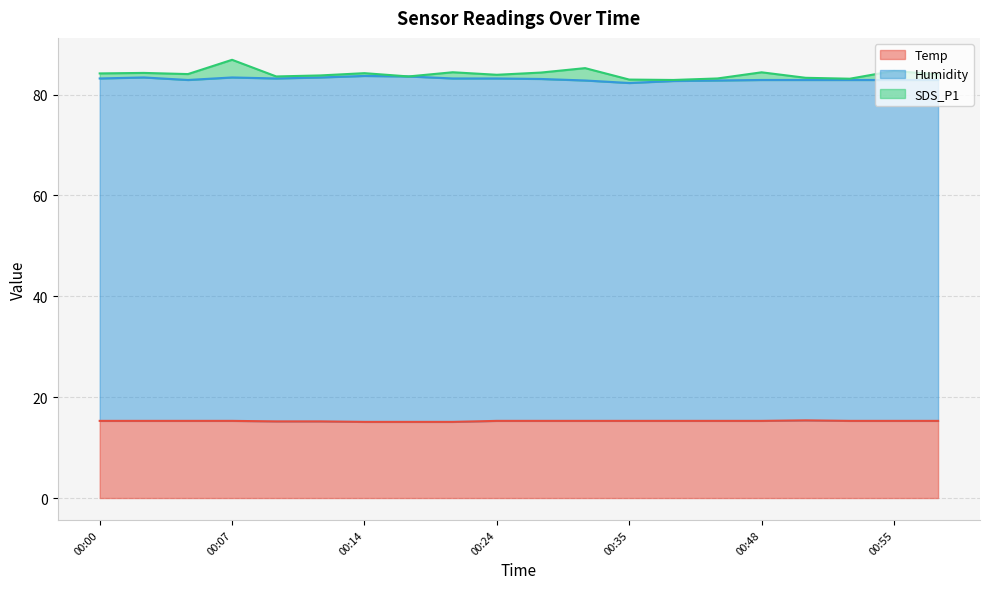

True or false: Temp has a value of 9.0 at 00:55.

False